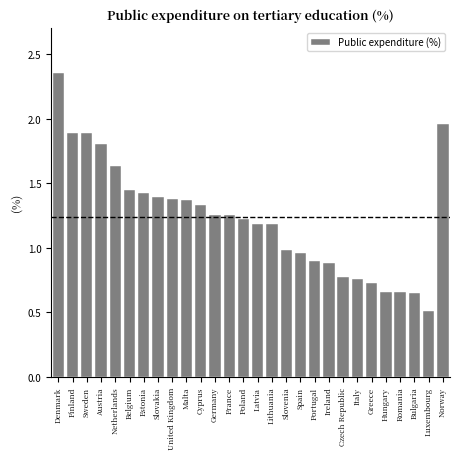

What is the sum of all values?

34.4